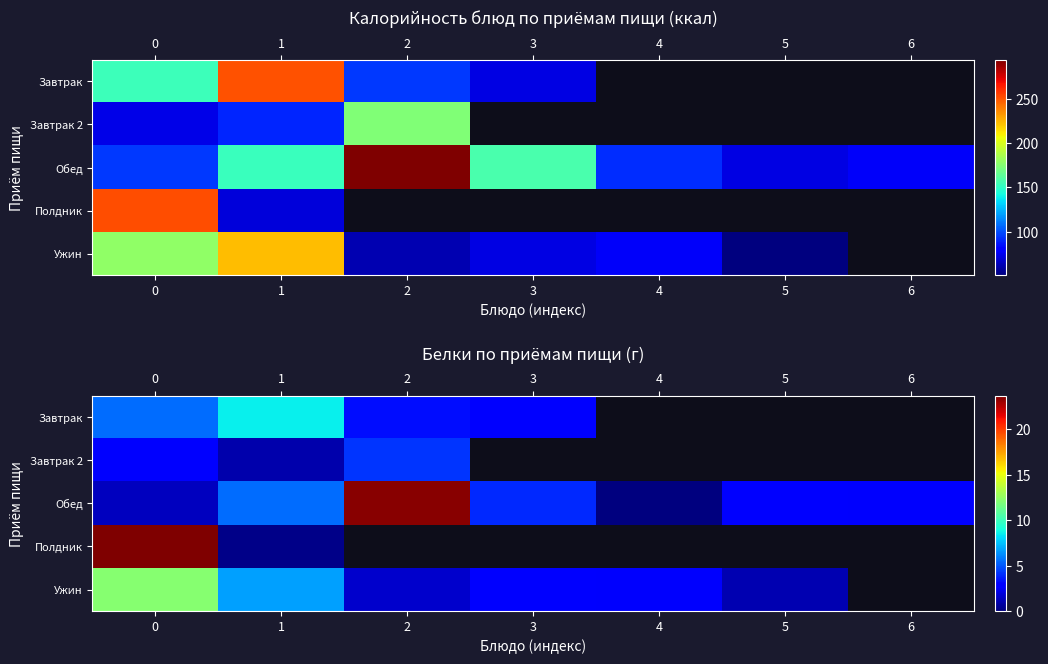

Which has a higher value, 5 or 2?

2